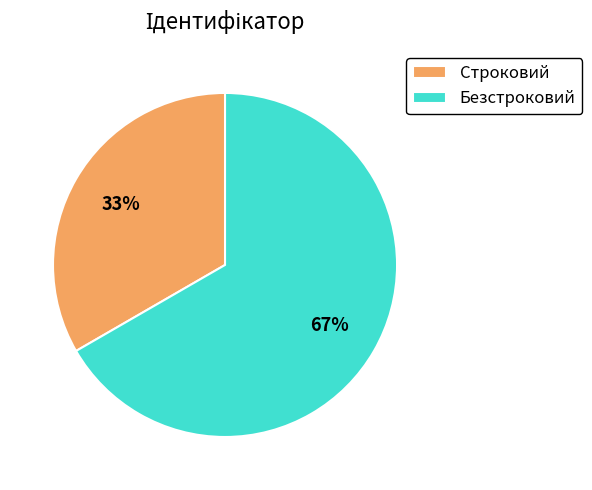

How many slices are in this pie chart?

2